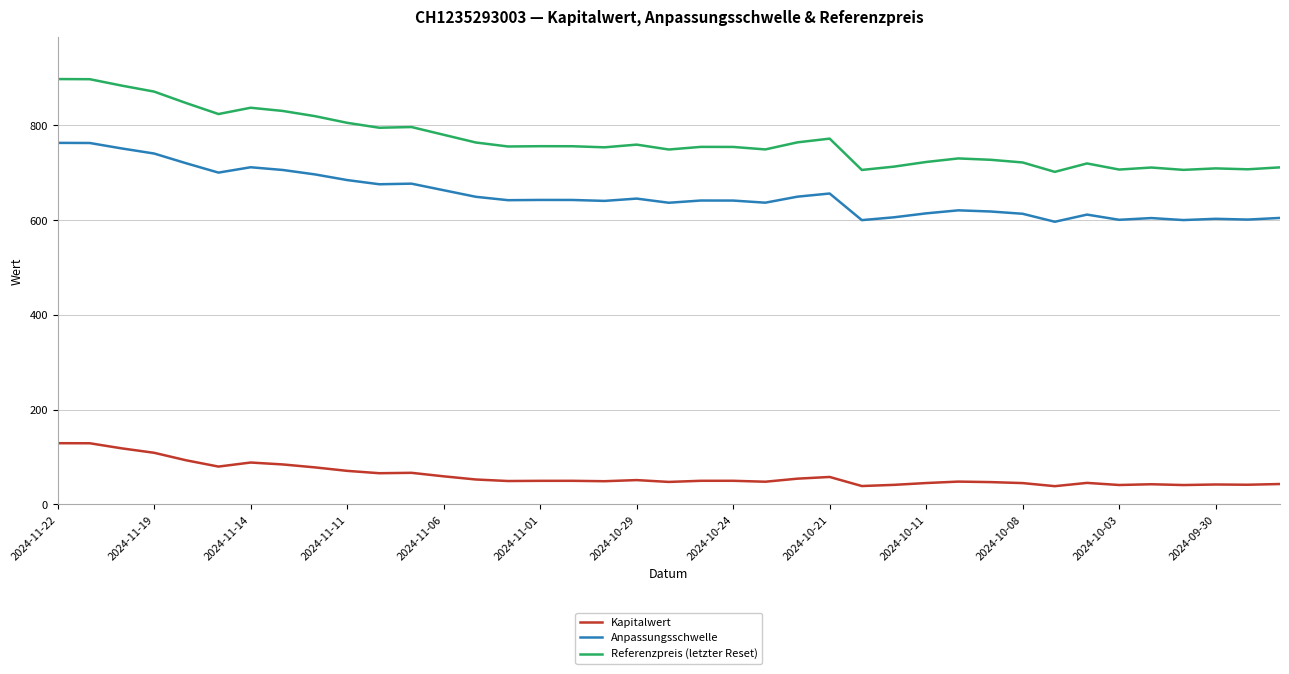

What is the smallest value displayed?

38.6